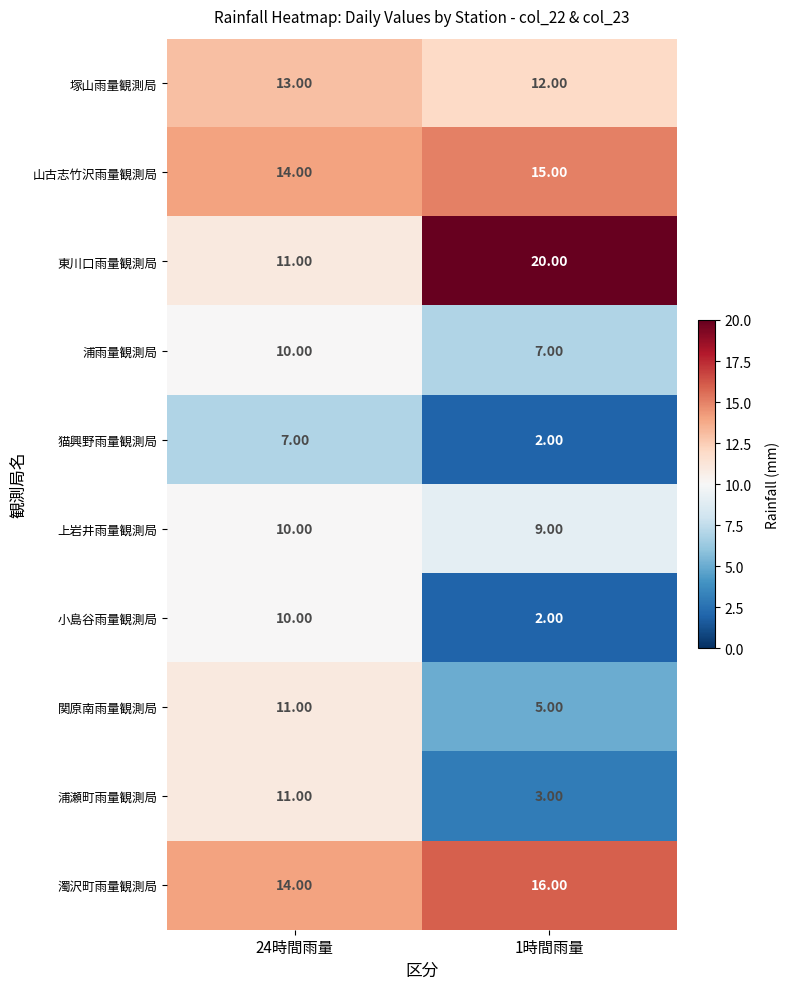

What is the total value across all series at 24時間雨量?

111